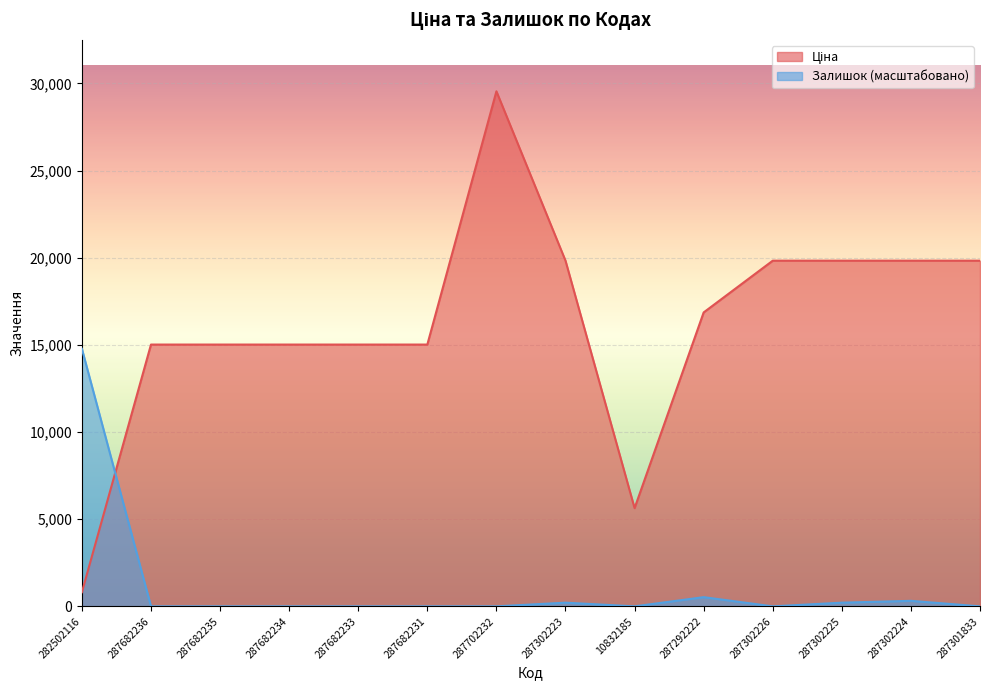

Rank the series at 287301833 from highest to lowest value.

Ціна, Залишок